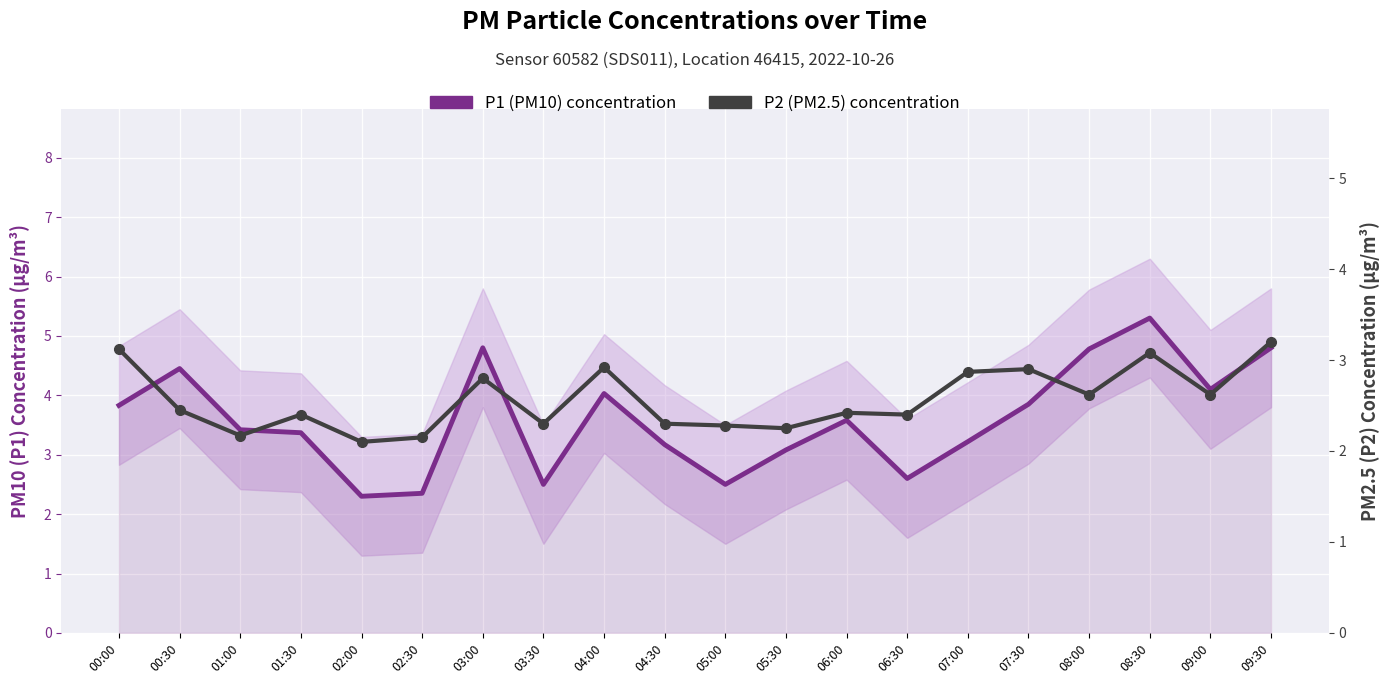

What is the maximum value for P2 (PM2.5) concentration?

3.2